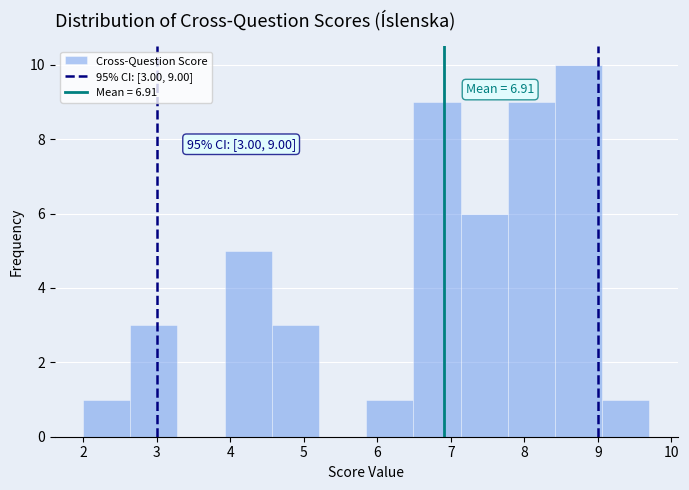

Over which range of the x-axis is the bar tallest?

8.4 to 9.1